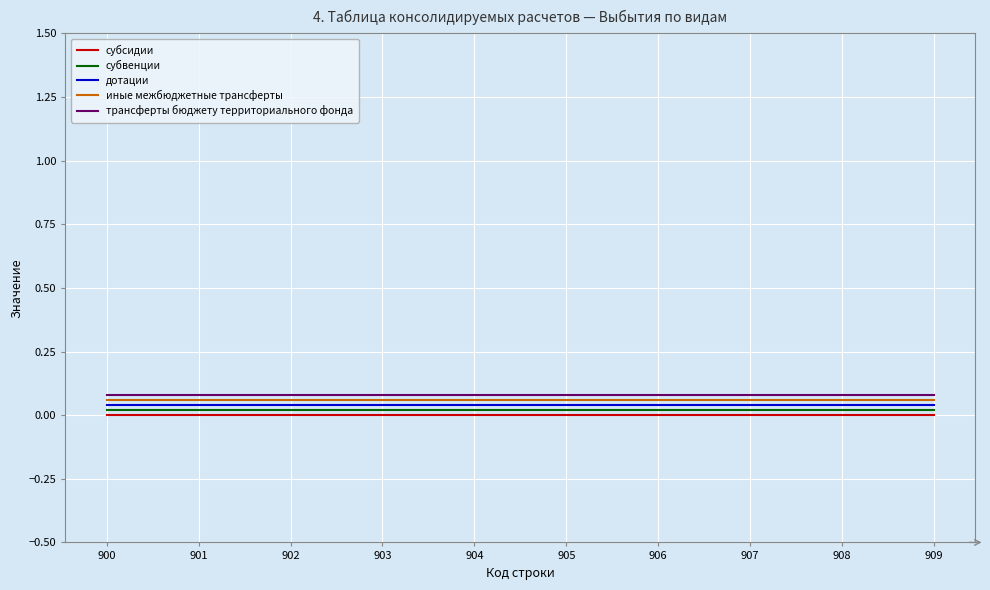

True or false: иные межбюджетные трансферты and трансферты бюджету территориального фонда intersect in this chart.

False